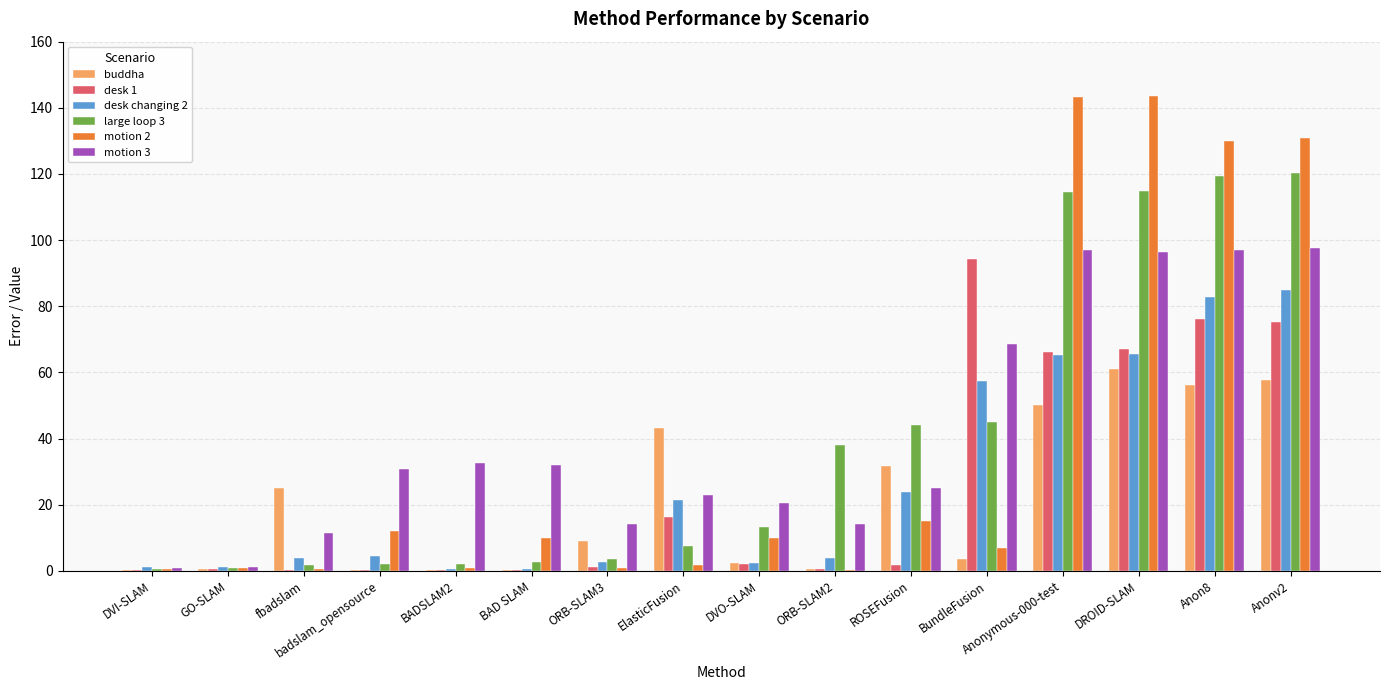

What is the sum of all motion 3 values?

662.0